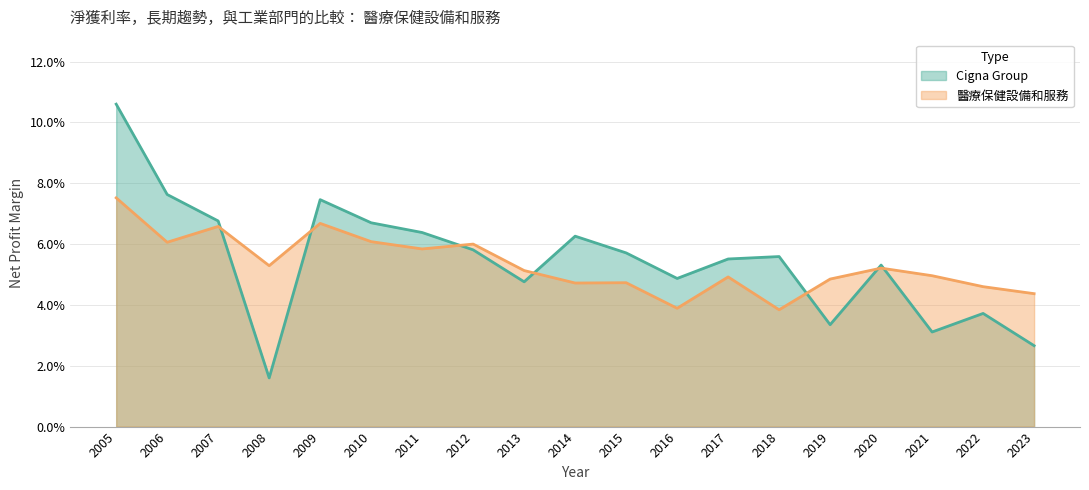

List the labels in order of Cigna Group value, smallest first.

2008, 2023, 2021, 2019, 2022, 2013, 2016, 2020, 2017, 2018, 2015, 2012, 2014, 2011, 2010, 2007, 2009, 2006, 2005